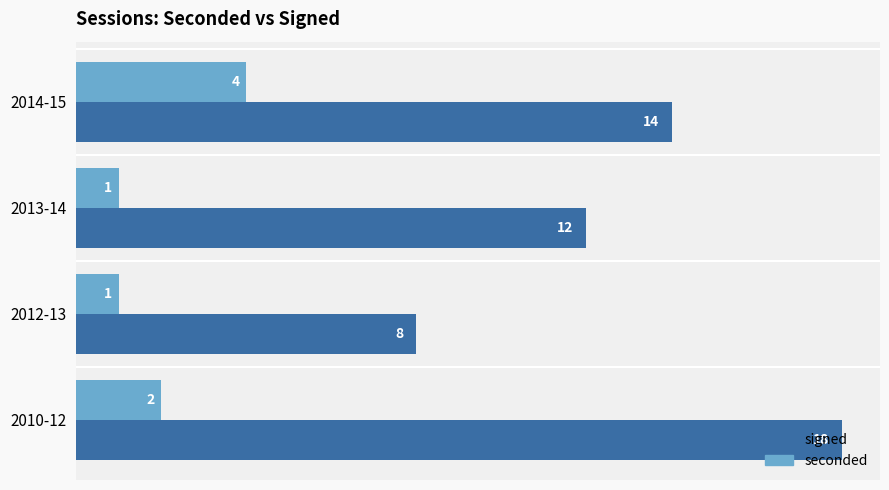

What is the total value across all series at 2014-15?

18